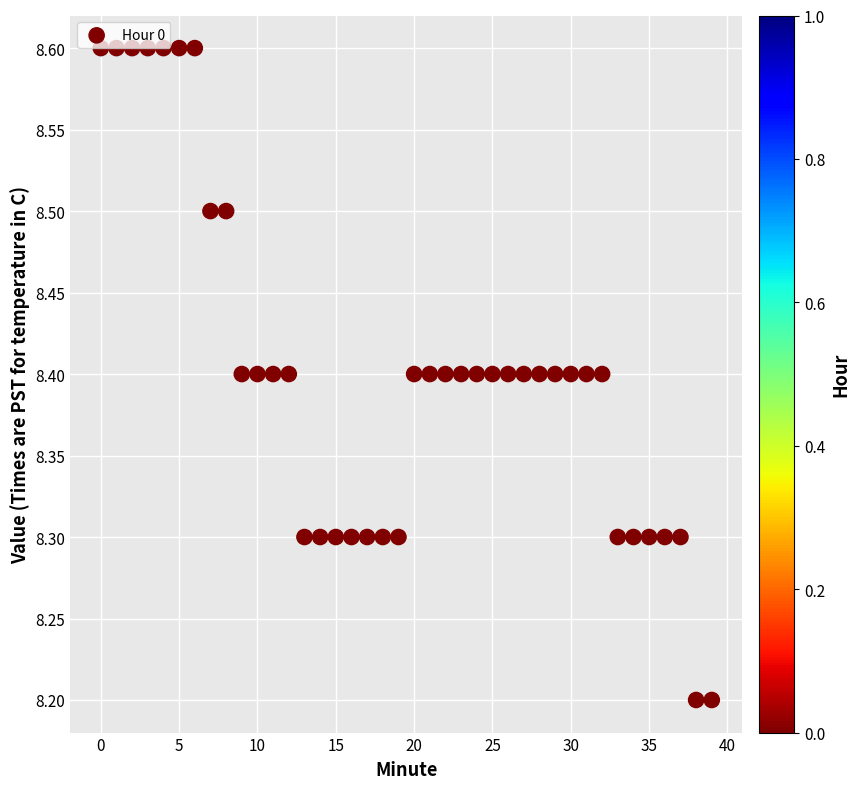

What is the range of Y values (max minus min)?

0.4